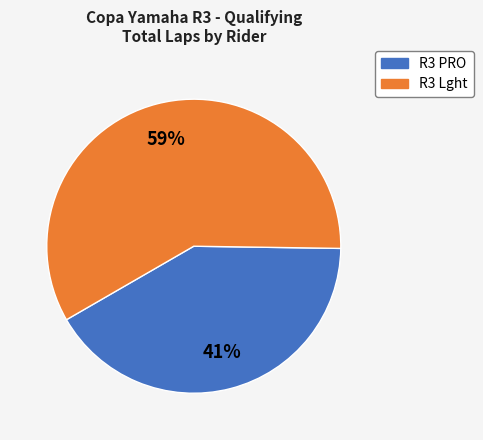

To the nearest percent, what is the average slice percentage?

50%